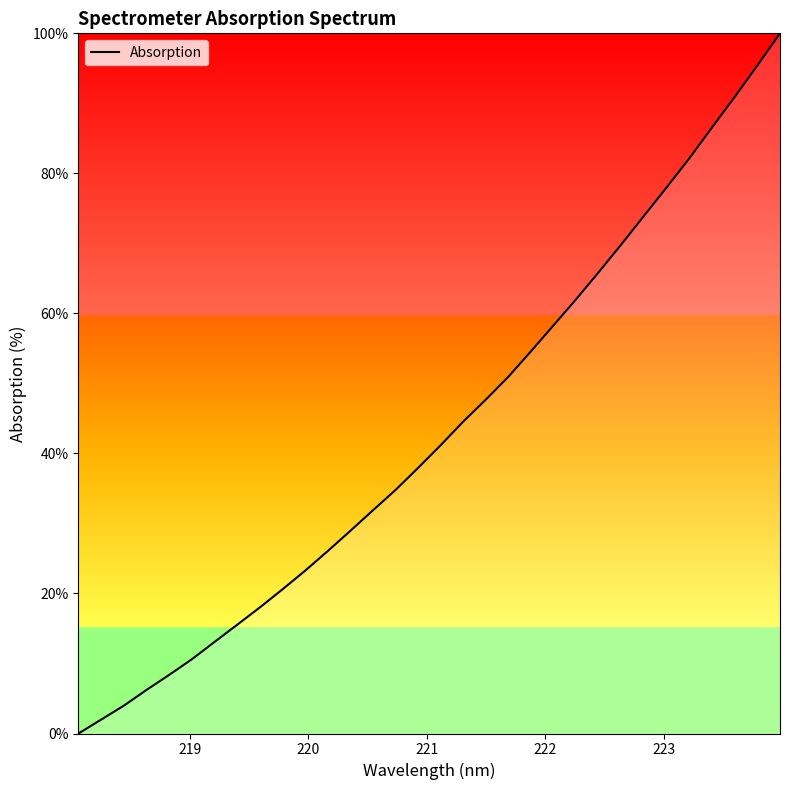

What is the maximum value shown in the chart?

100.0